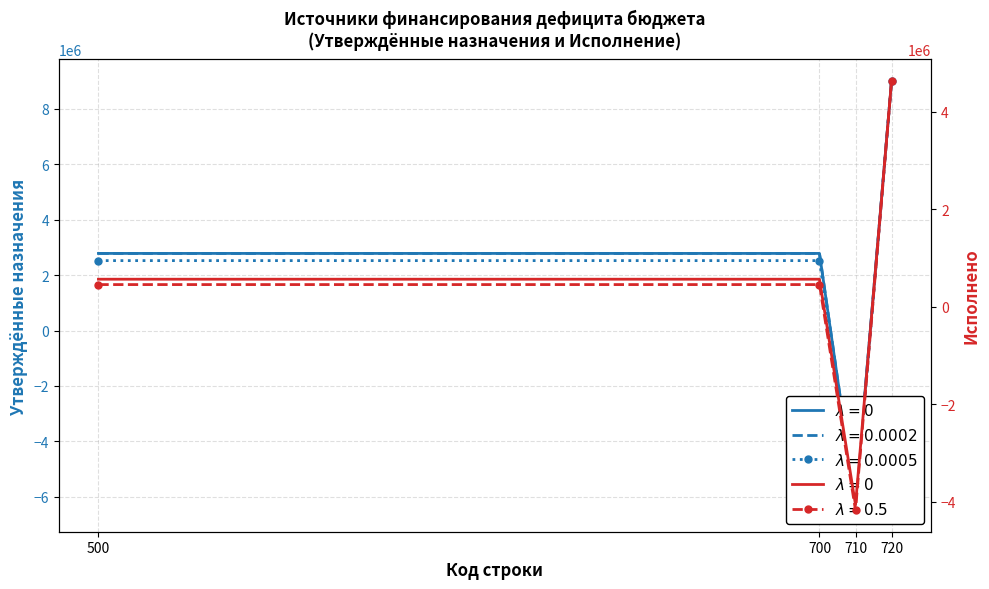

How many values in Утв. консол. бюджет (col_3) are below zero?

1